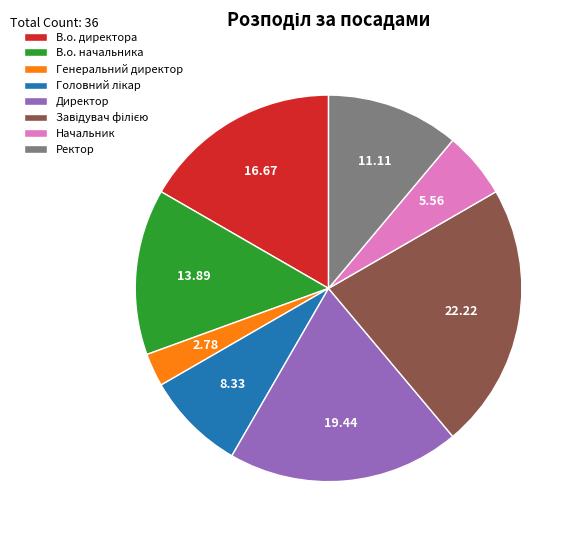

Is it true that Директор is 34% of the pie?

False